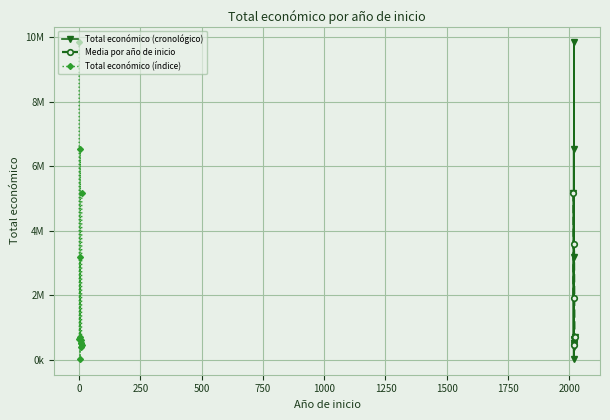

Reading left to right, transcribe all the data shown in this chart.

9847932	644817	706697	3178596	19478	6543999	527902	599806	509019	379920	440317	5163335